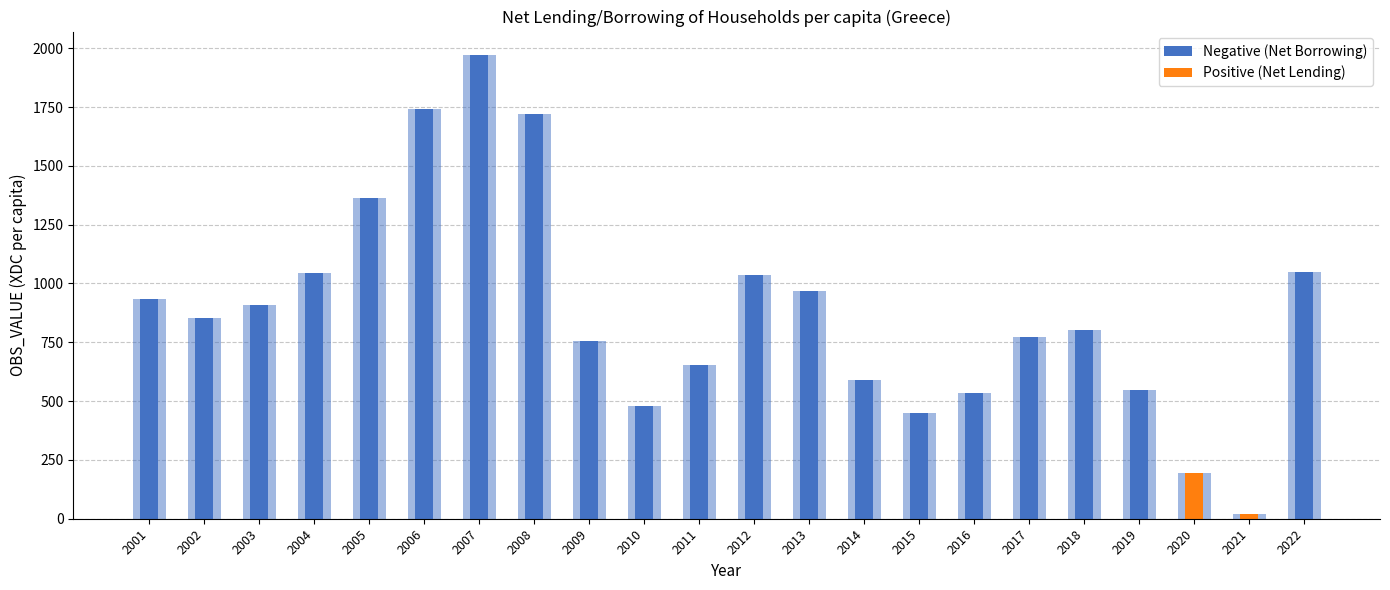

What is the value of the Negative (Net Borrowing) bar at the 7th from the left?

1972.1